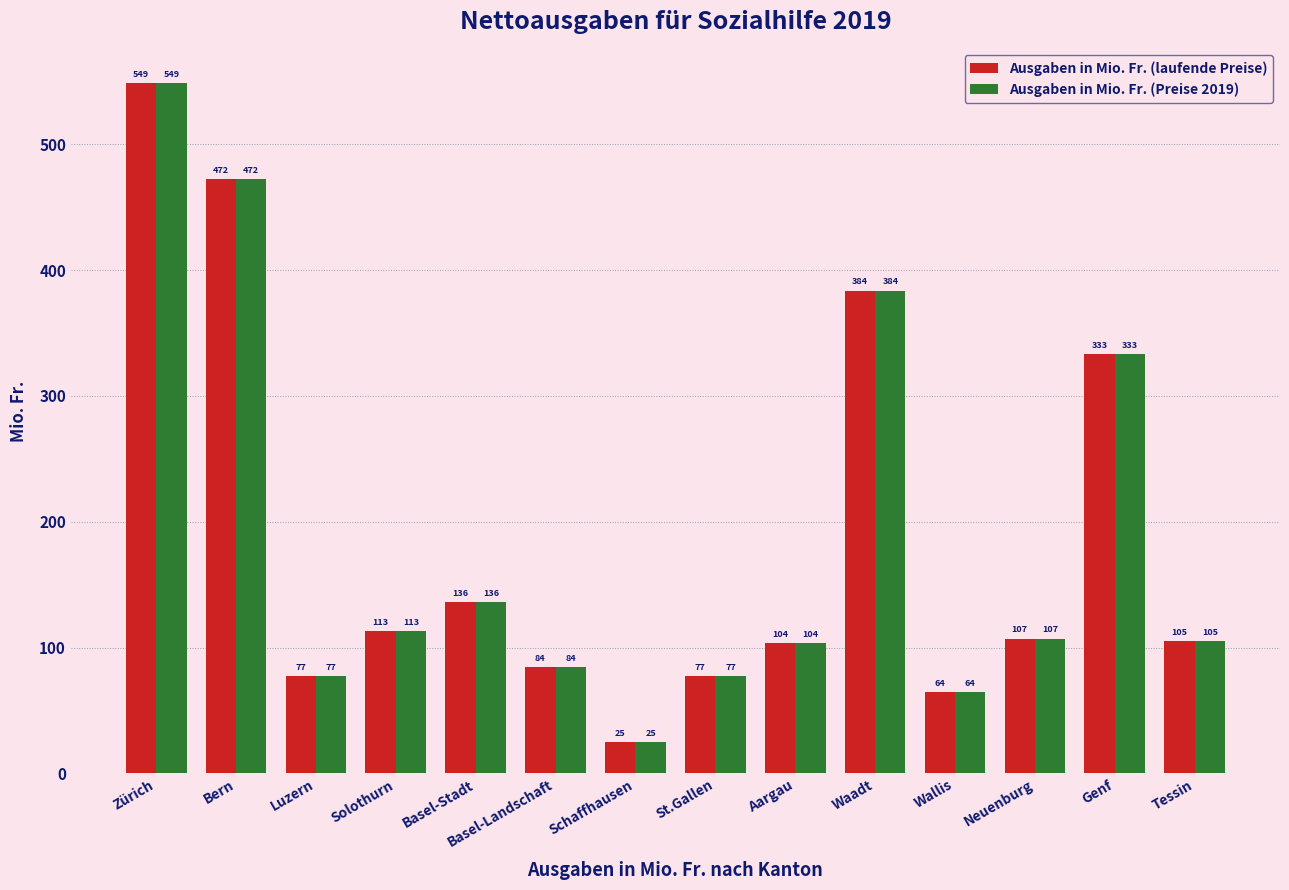

At which label does Ausgaben in Mio. Fr. (laufende Preise) first exceed 107?

Zürich